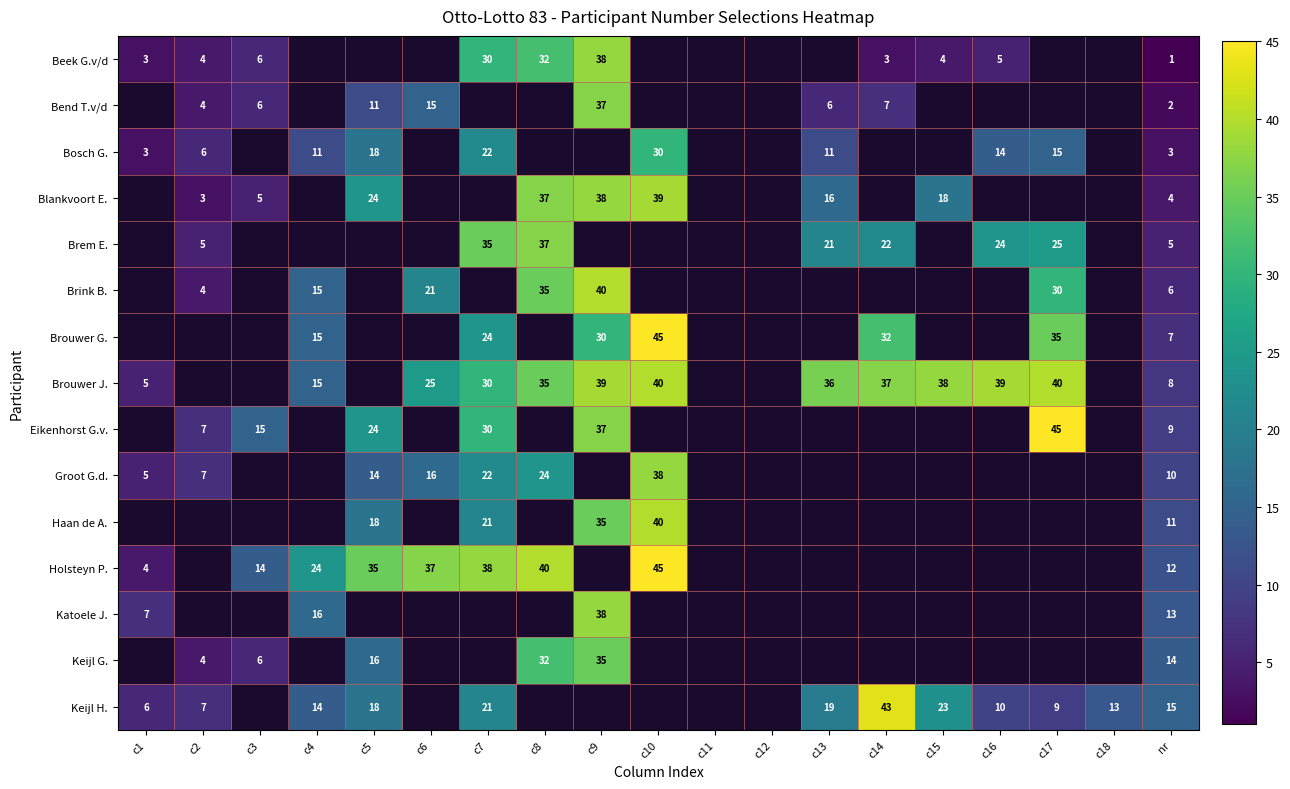

True or false: Beek G.v/d has a value of 14 at c8.

False